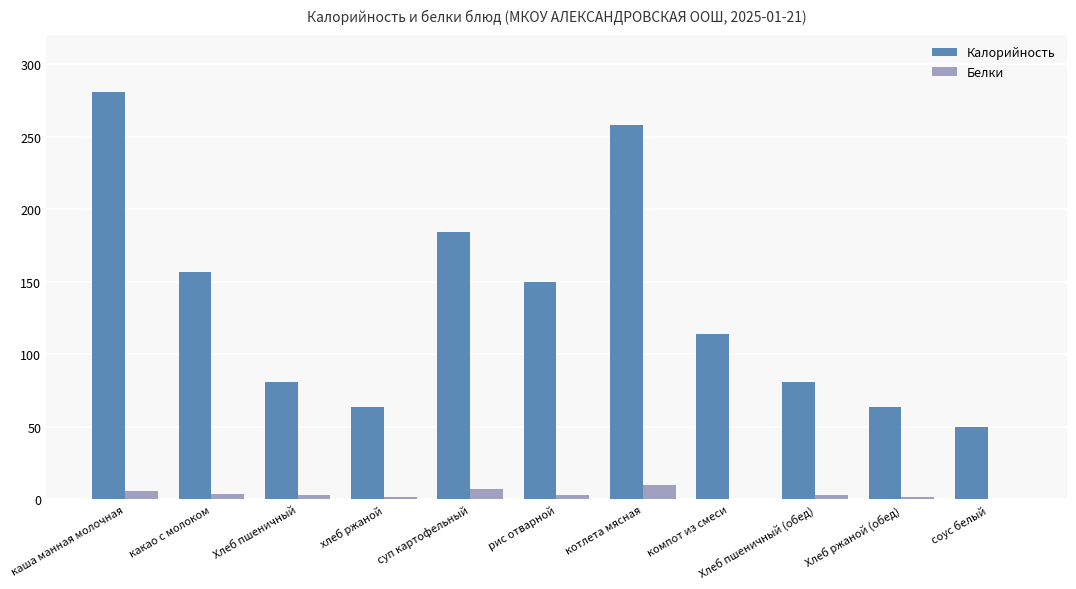

Which series changed the most between каша манная молочная and компот из смеси?

Калорийность